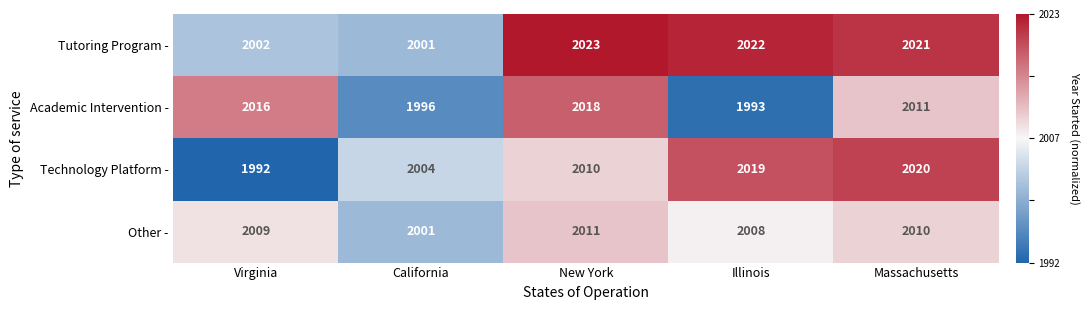

Is the value of Tutoring Program - at New York greater than the value of Other - at Illinois?

Yes